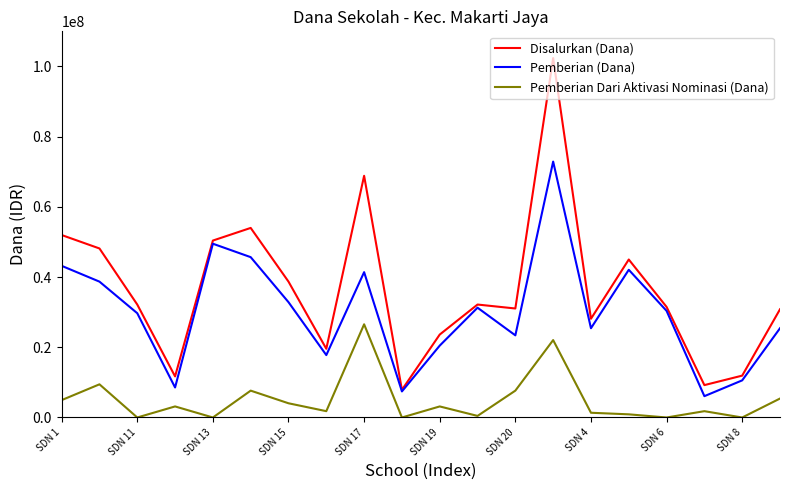

What is the lowest value of the Disalurkan (Dana) series?

7875000